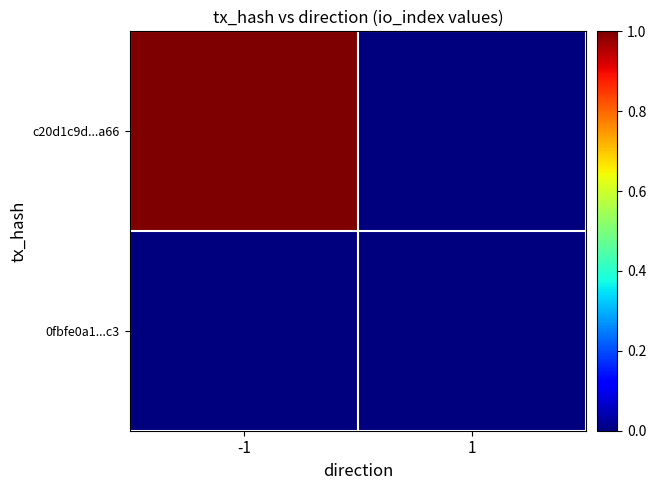

Reading right to left, extract all data points from this chart.

c20d1c9d...a66: 1=0	-1=1
0fbfe0a1...c3: 1=0	-1=0